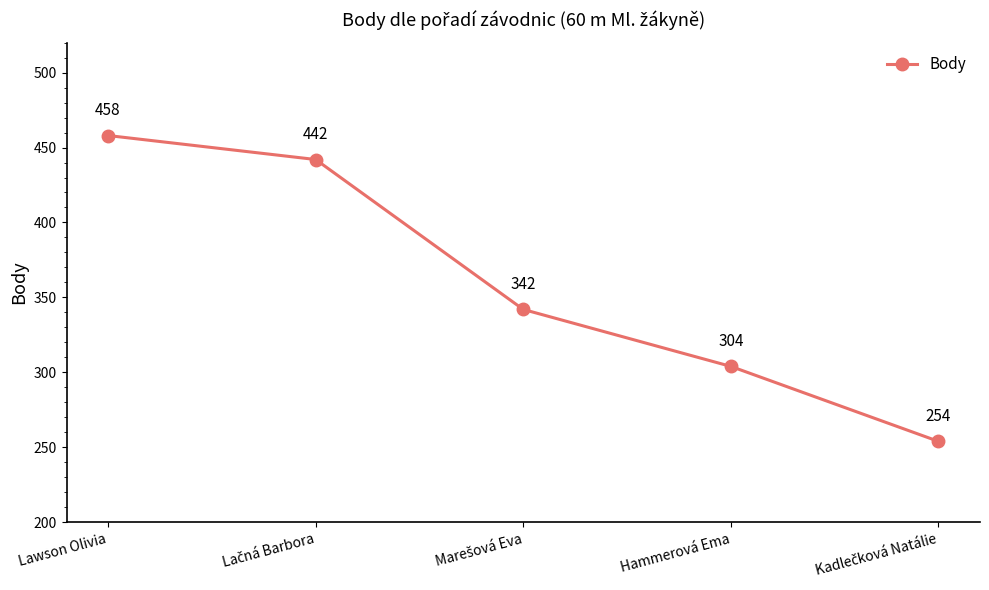

Which category has the highest value across all series?

Lawson Olivia